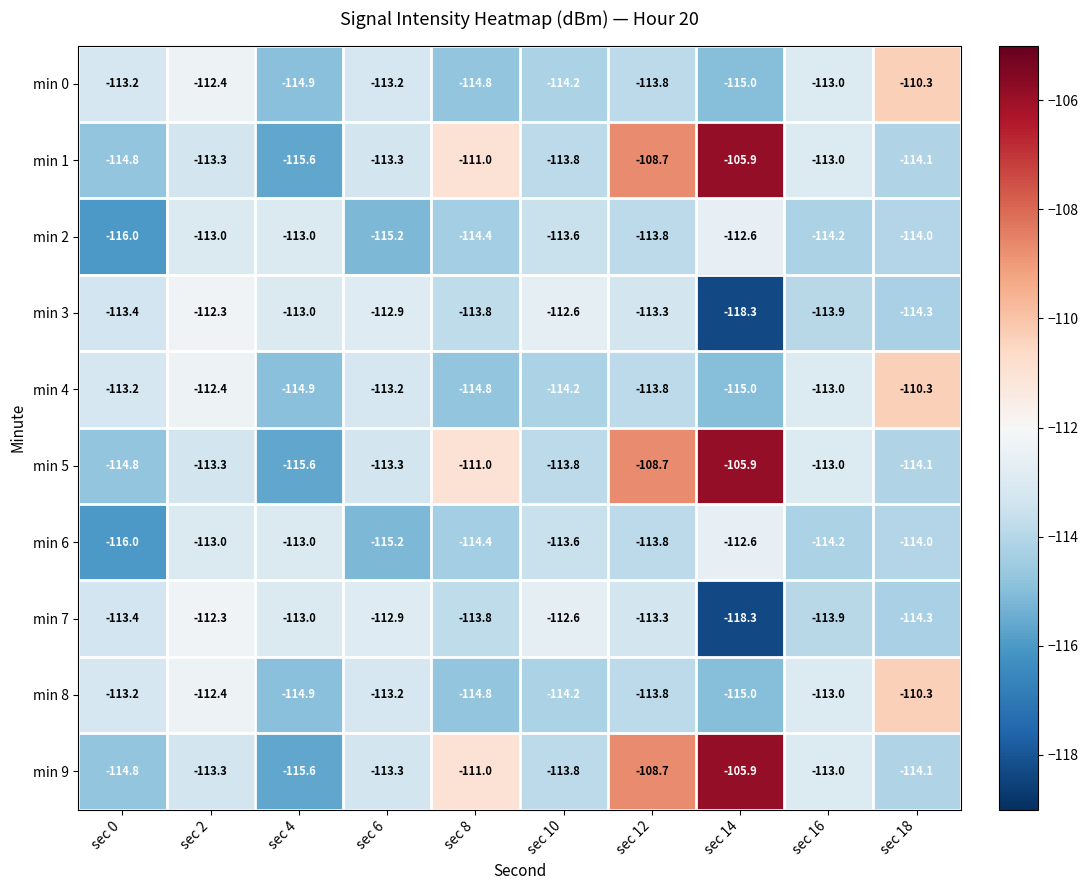

List the labels in order of min 3 value, smallest first.

sec 14, sec 18, sec 16, sec 8, sec 0, sec 12, sec 4, sec 6, sec 10, sec 2